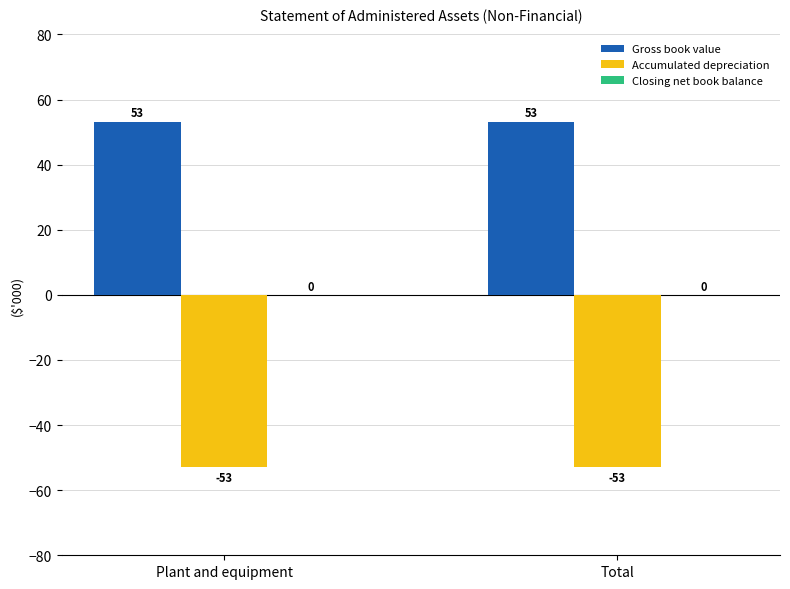

What is the spread (max minus min) of values at Plant and equipment?

106